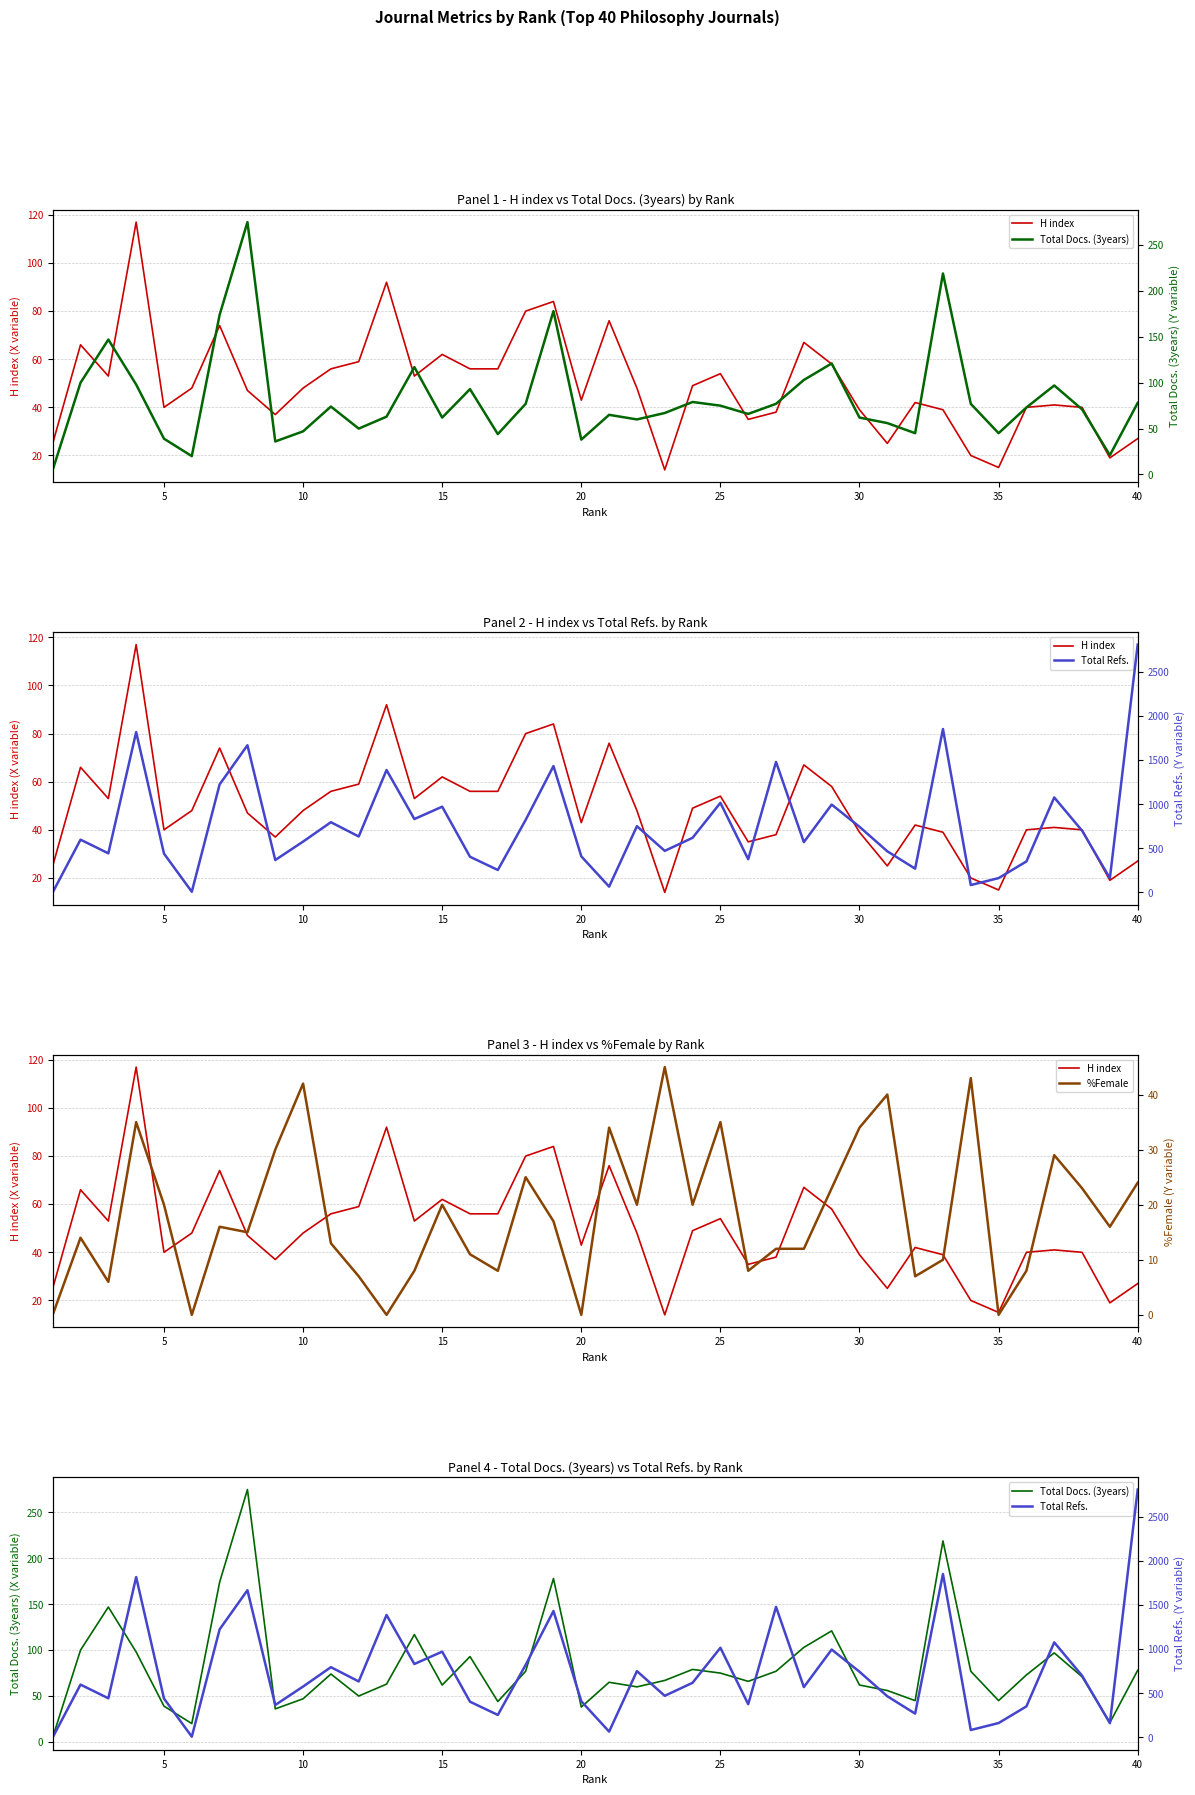

Which series has the largest range (max minus min)?

Total Refs.